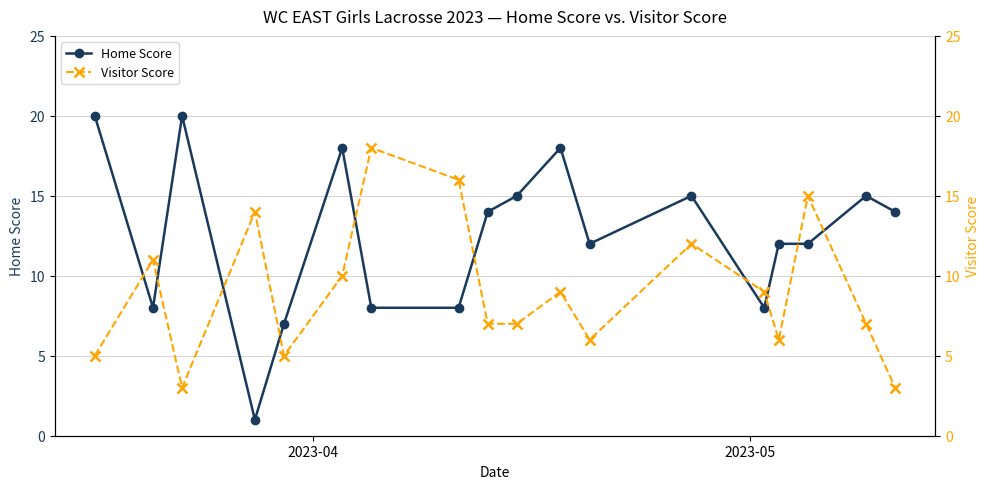

True or false: Home Score has more than 0 points higher than both neighbors.

True